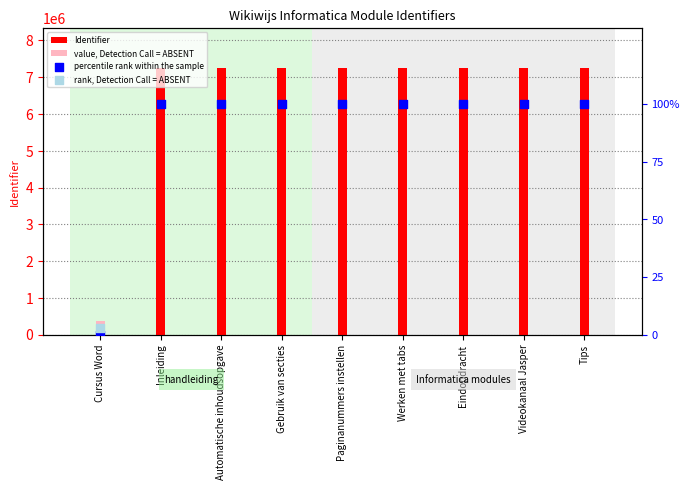

Which series has the largest total across all categories?

Identifier